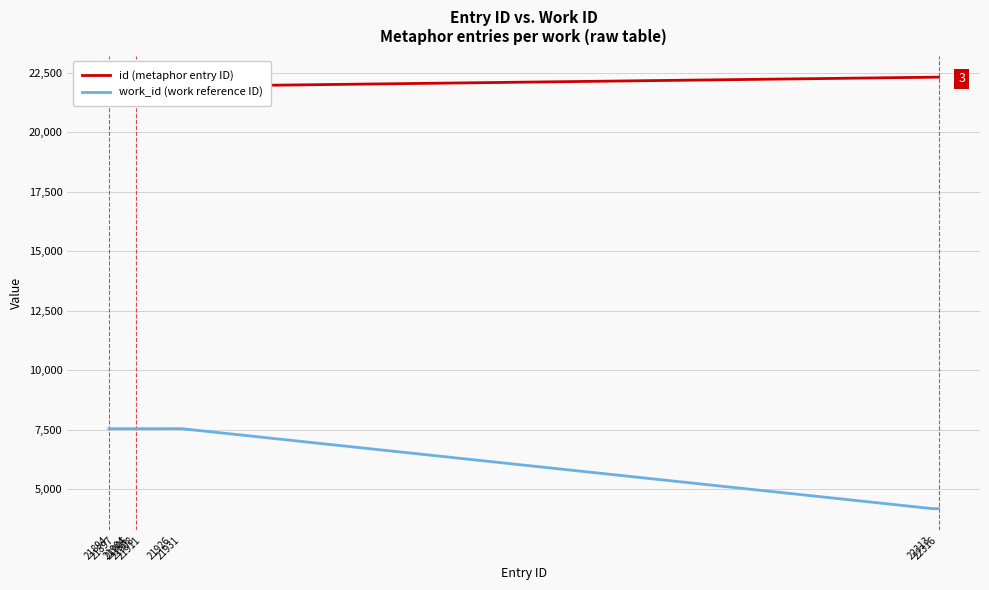

What is the total value across all series at 21897?

29448